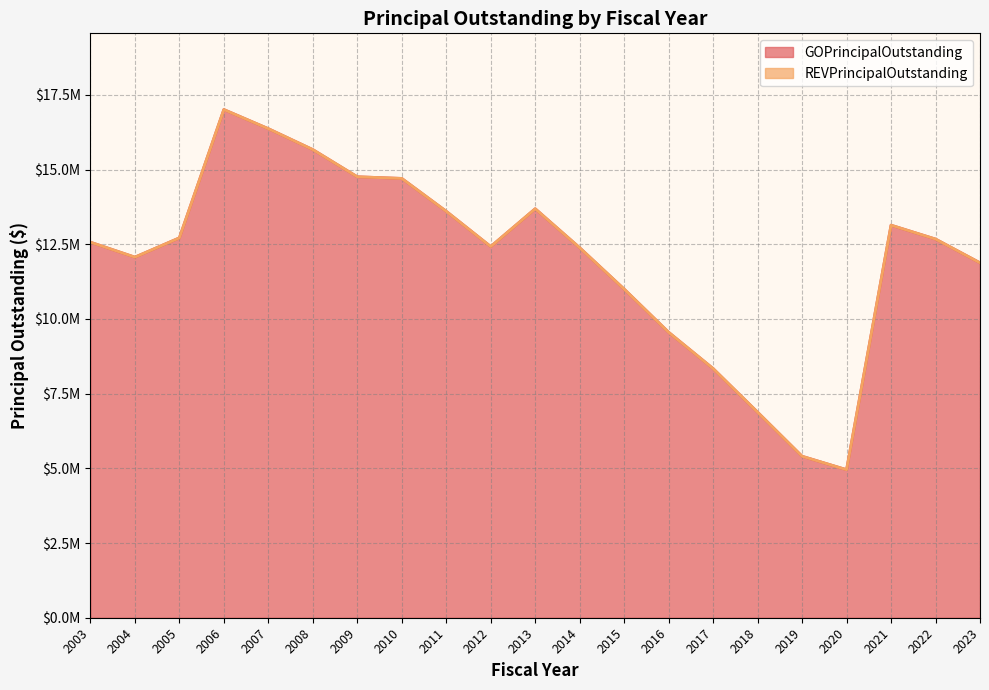

True or false: the data has more than 1 interior local peaks.

True